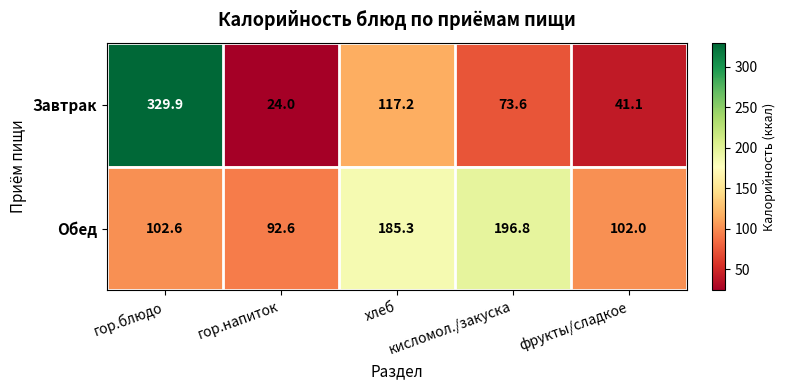

What value does the Обед series have at кисломол./закуска?

196.8